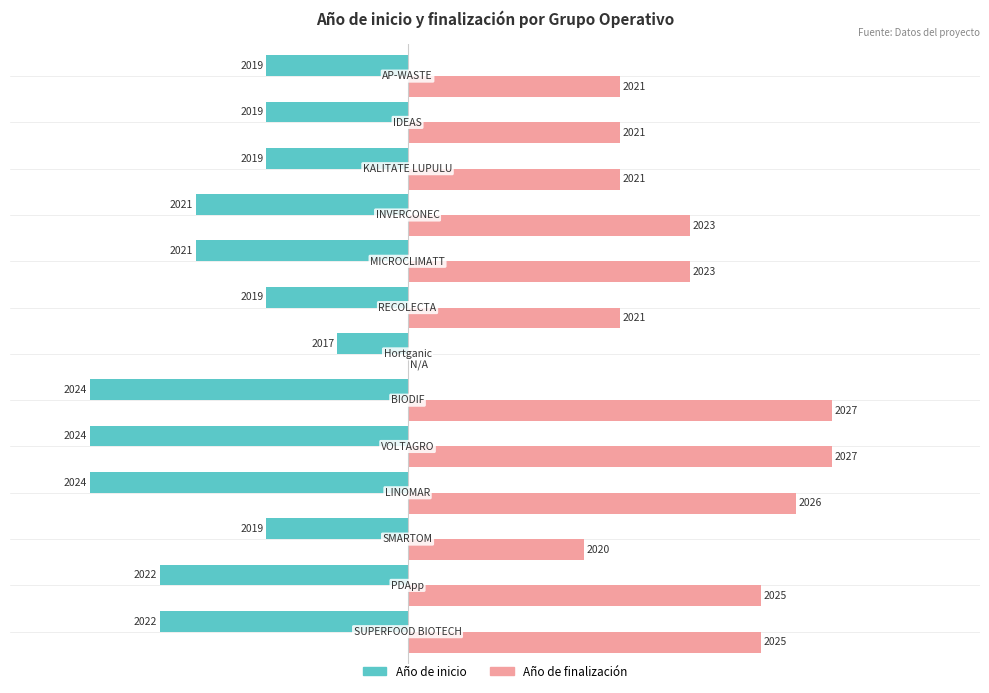

What are all the series names shown in the legend?

Año de inicio, Año de finalización